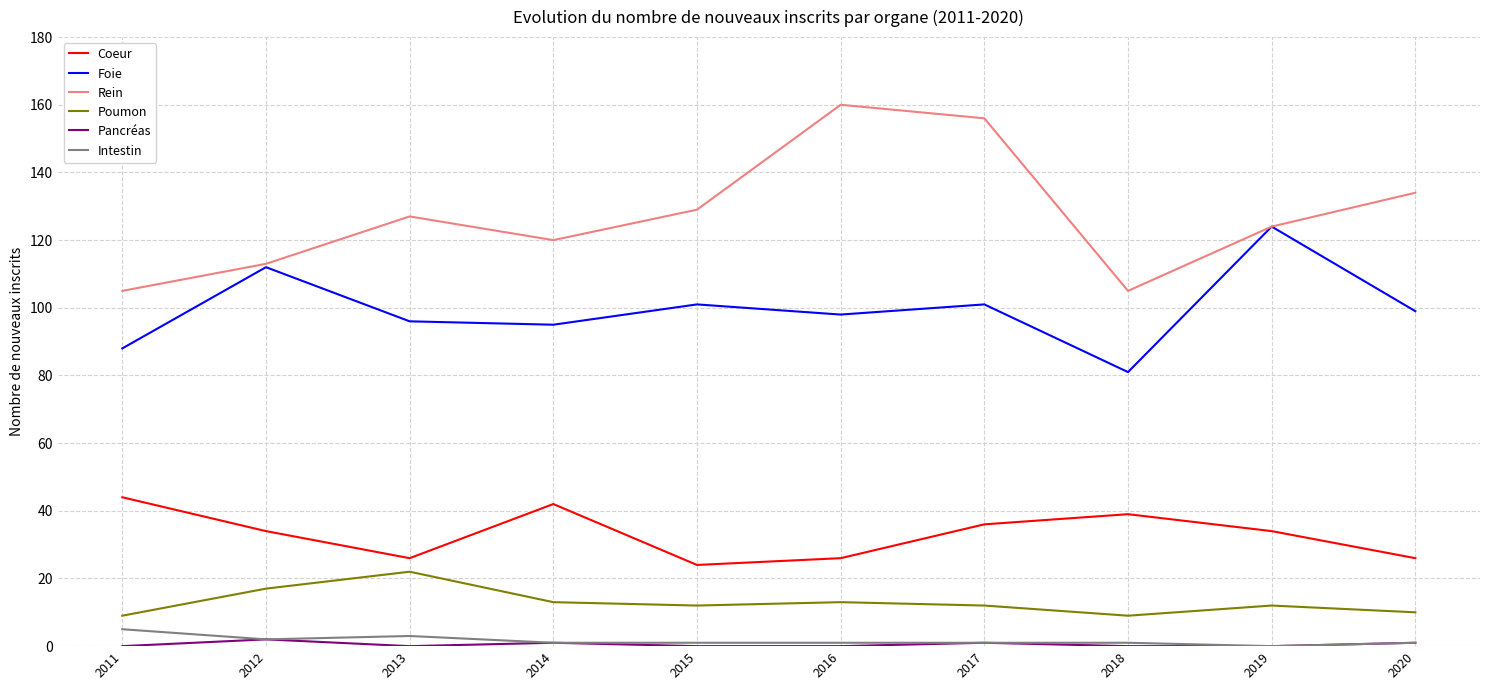

True or false: Coeur has more than 0 interior local peaks.

True